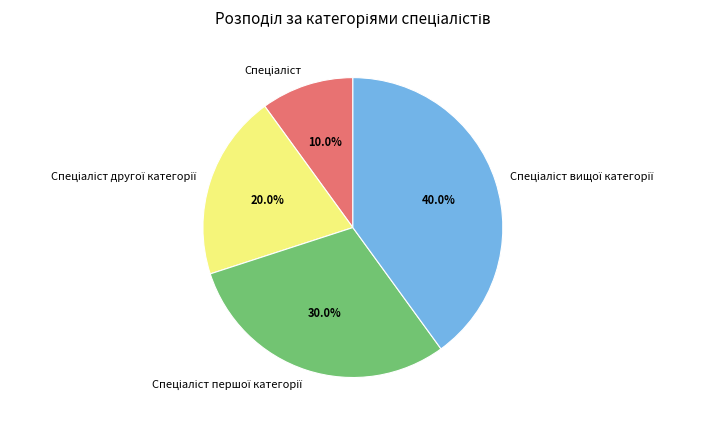

How many segments does this pie chart have?

4